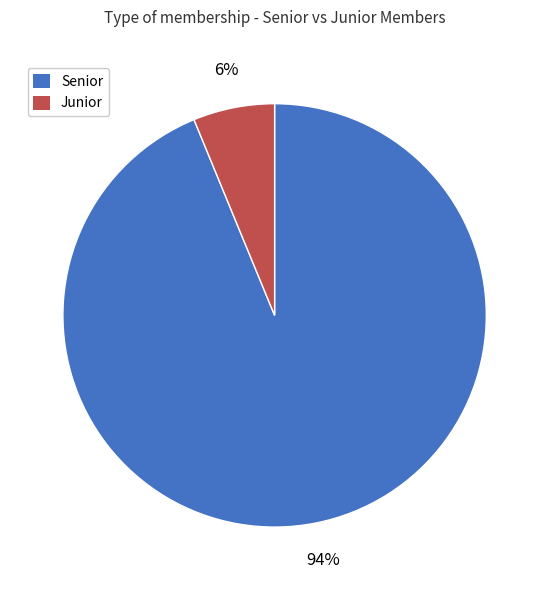

Which has a higher value, Senior or Junior?

Senior